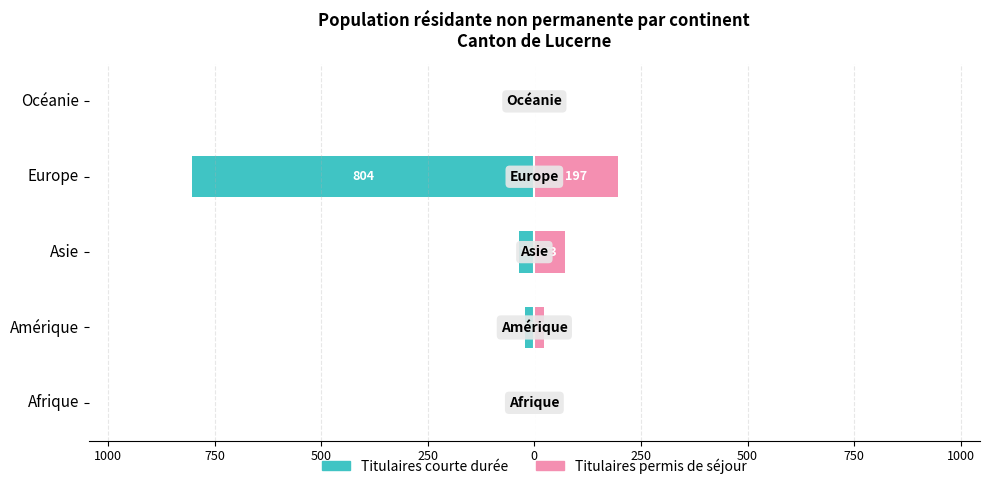

Are the bars horizontal?

Yes